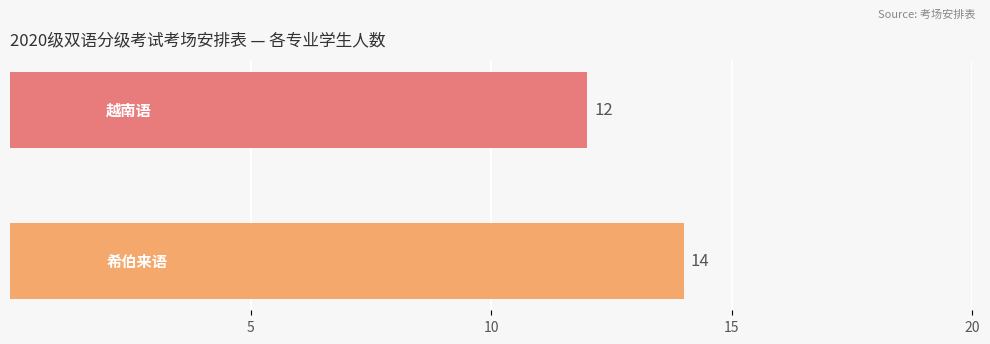

What is the minimum value shown in the chart?

12